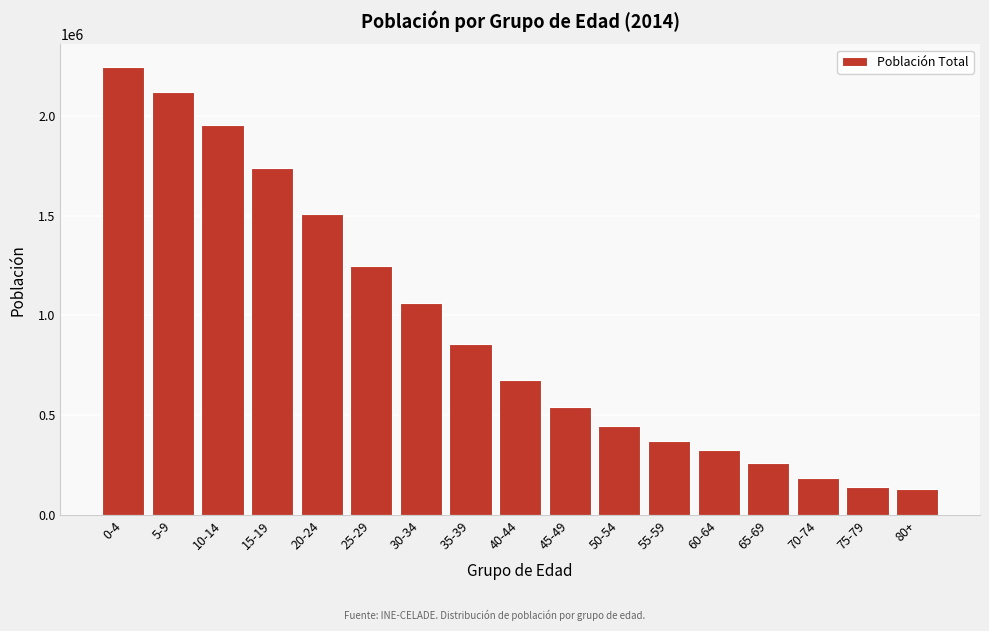

What is the label of the 7th bar from the right?

50-54